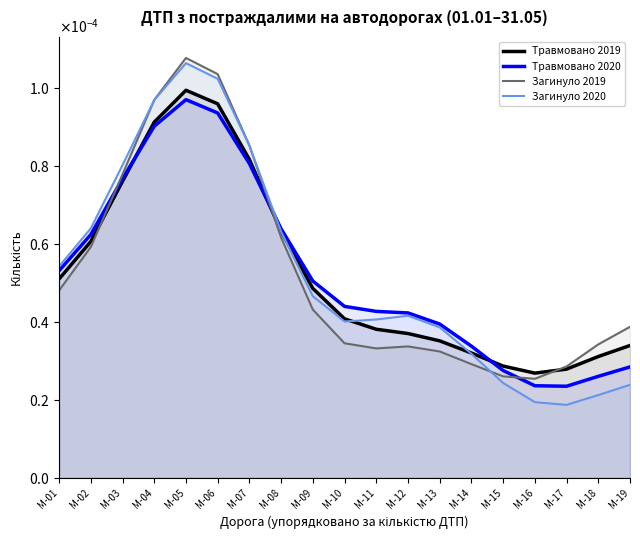

Between M-15 and M-16, which series saw the biggest shift?

Загинуло 2020